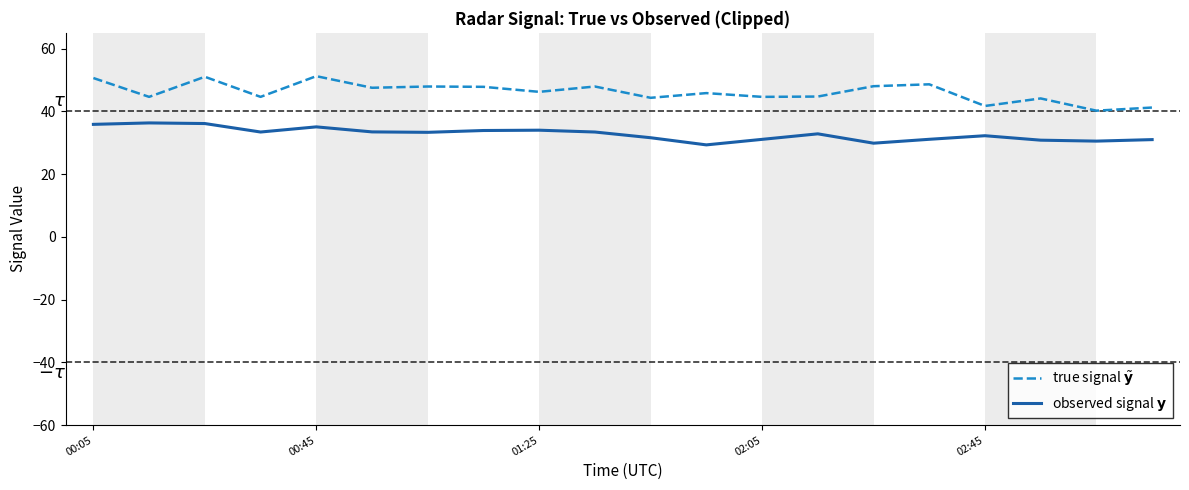

List the series in order of their peak value, lowest first.

observed signal $\mathbf{y}$, true signal $\tilde{\mathbf{y}}$